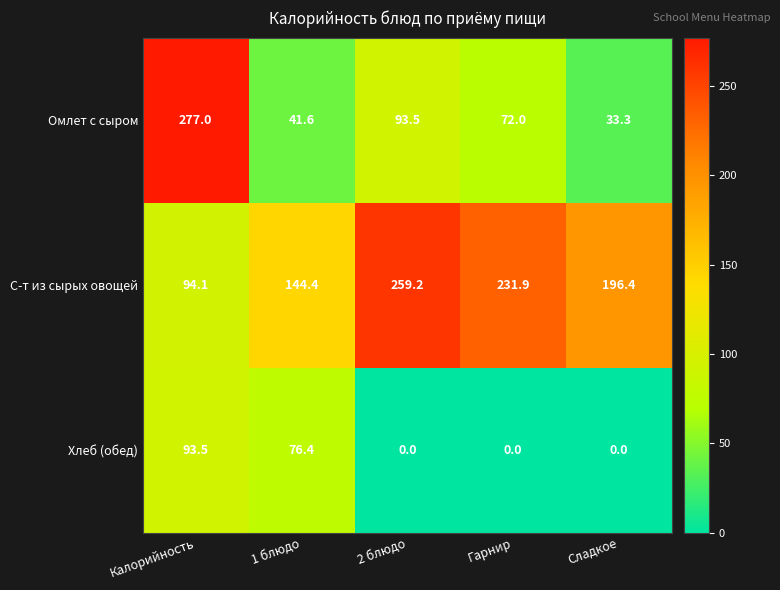

What is the difference between the maximum and minimum values in the Омлет с сыром series?

243.7